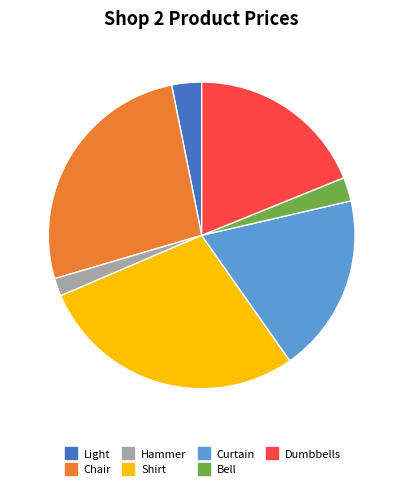

Which has a higher value, Chair or Shirt?

Shirt